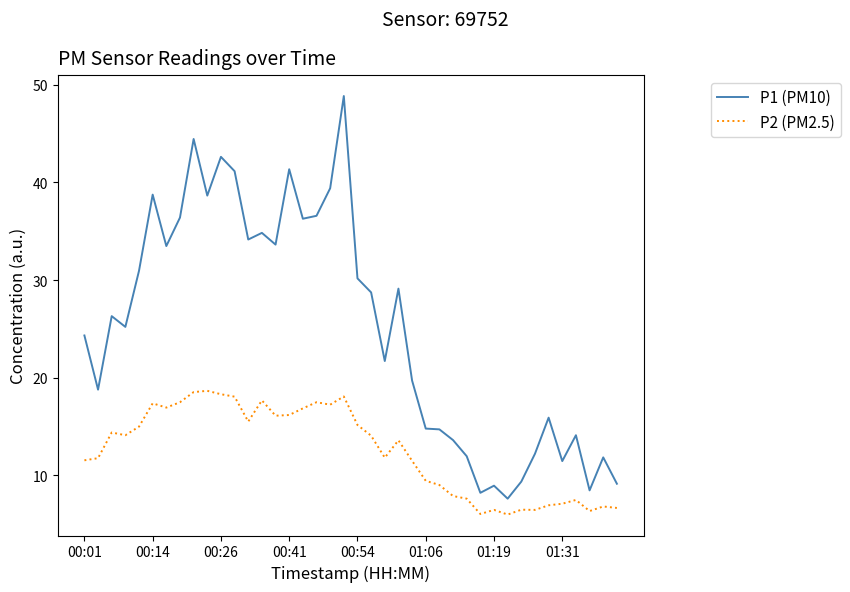

True or false: P2 (PM2.5) and P1 (PM10) intersect in this chart.

False